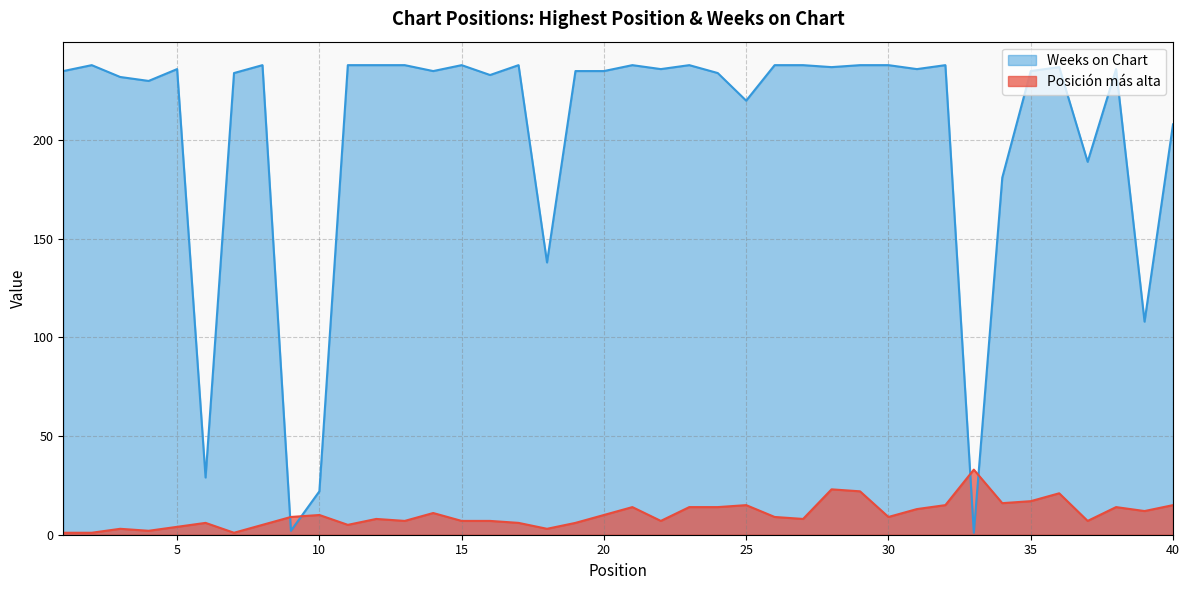

After their last crossing, which series has the higher values: Weeks on Chart or Posición más alta?

Weeks on Chart